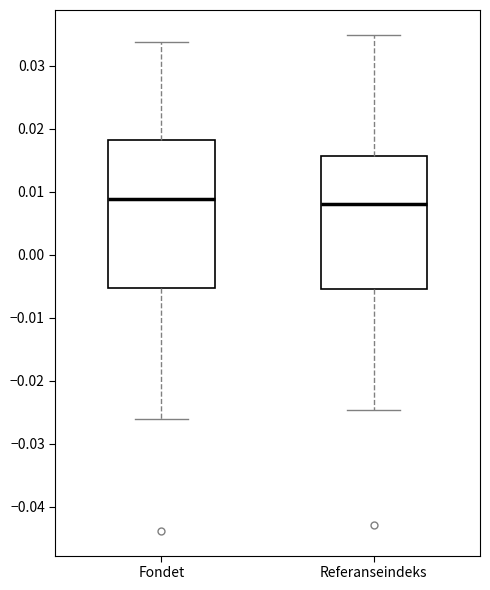

Which box is the tallest, from its lower edge to its upper edge?

Fondet